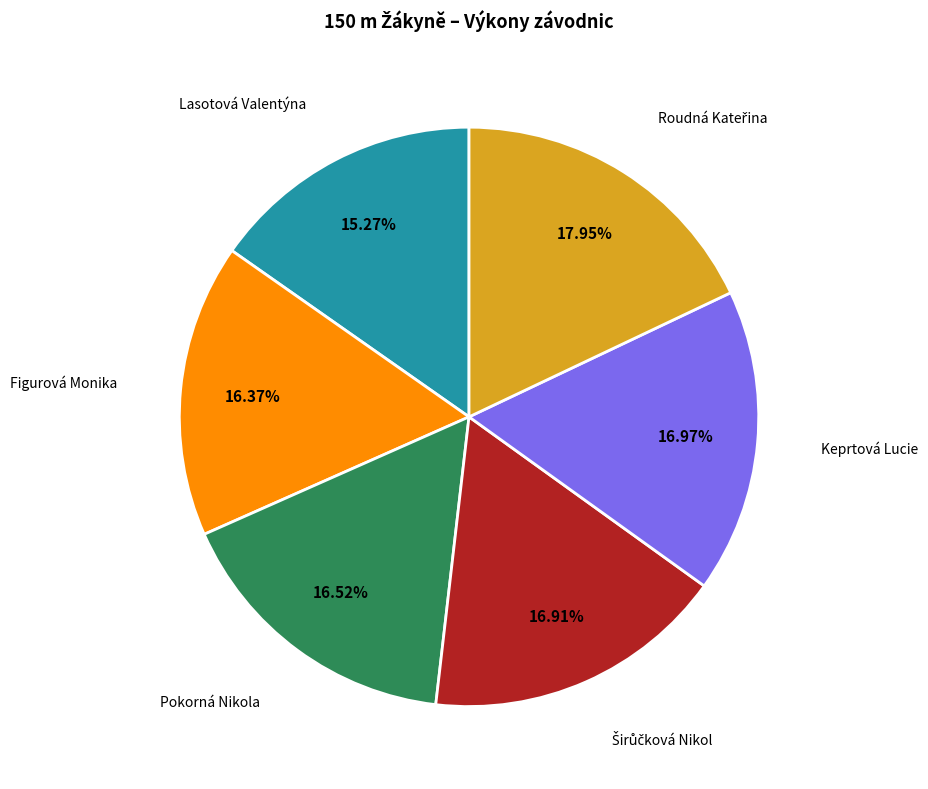

Which category has the smallest portion of the pie?

Lasotová Valentýna